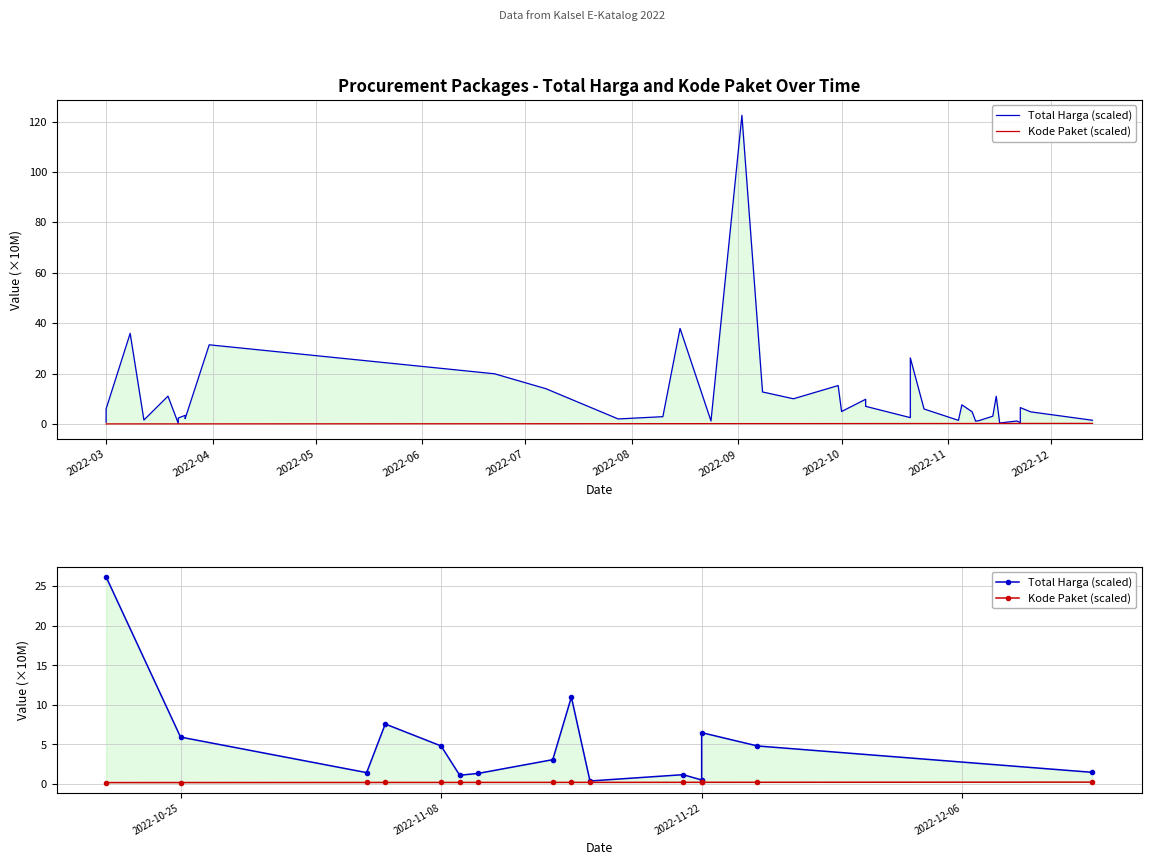

How many data points in Total Harga (scaled) are above 3?

8